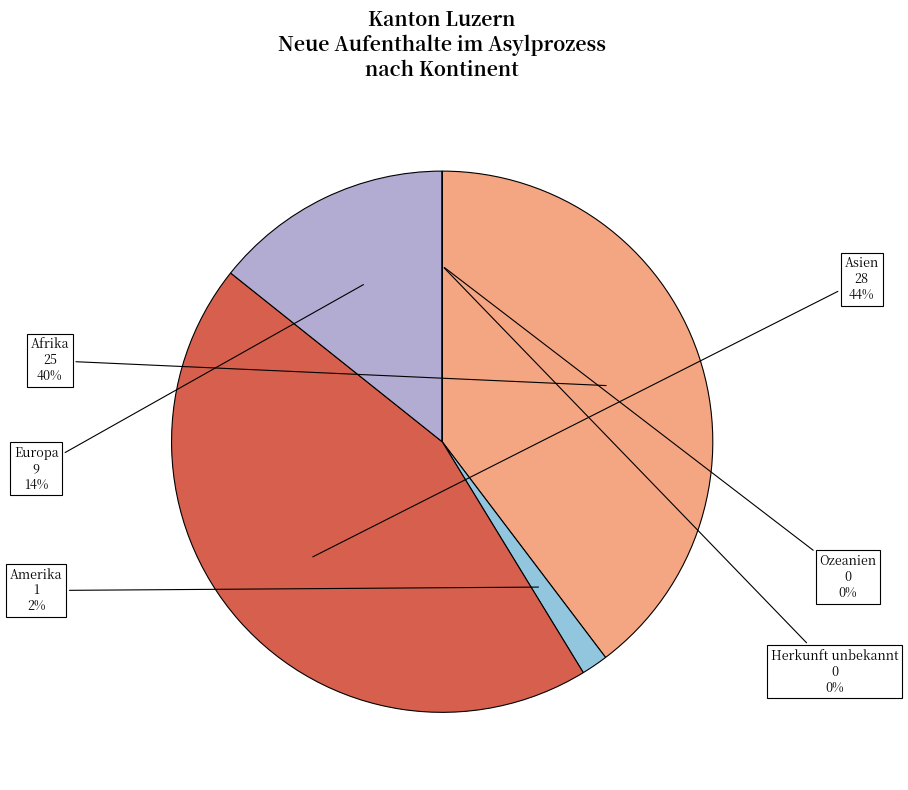

Does Herkunft unbekannt represent more than half of the total?

No